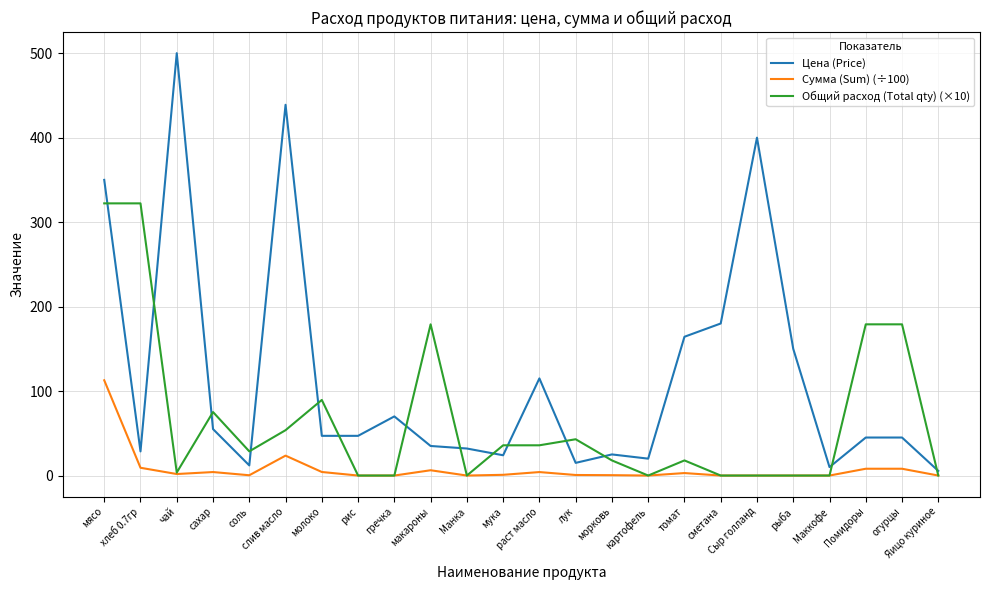

What is the maximum value for Общий расход (Total qty) (×10)?

322.2